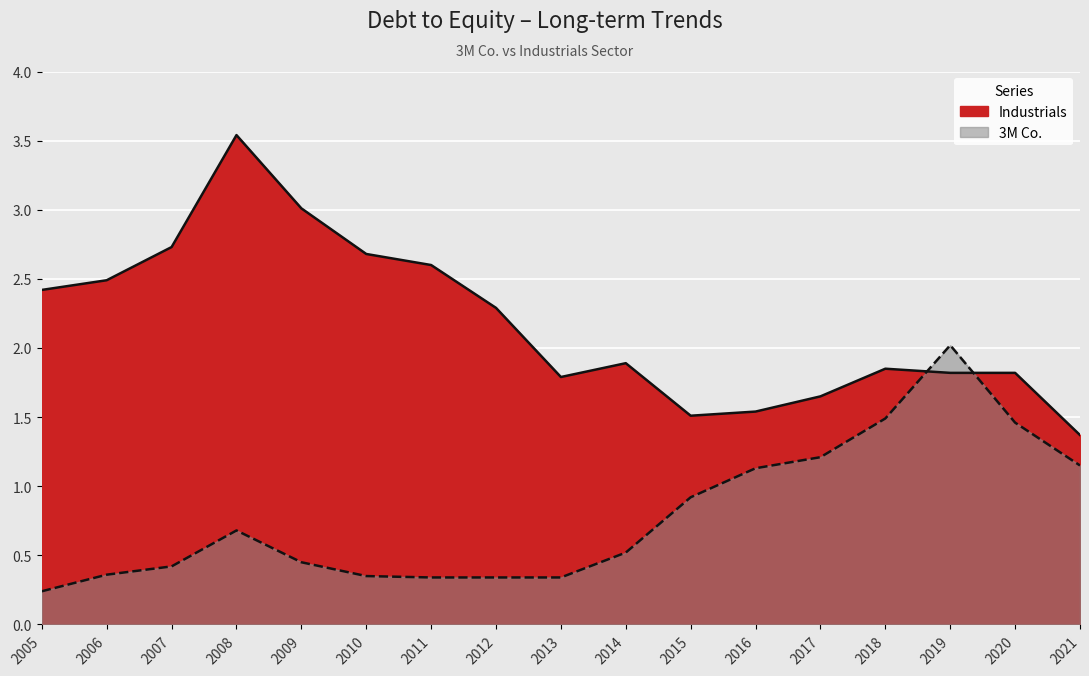

Rank the categories by Industrials value from lowest to highest.

2021, 2015, 2016, 2017, 2013, 2019, 2020, 2018, 2014, 2012, 2005, 2006, 2011, 2010, 2007, 2009, 2008